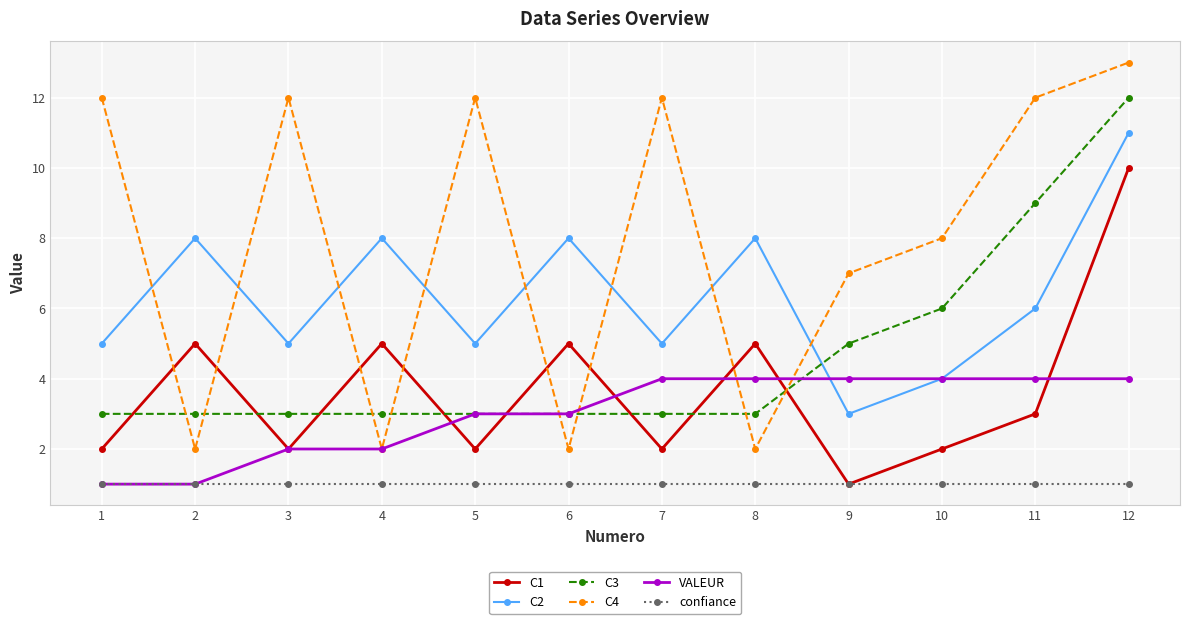

How many lines are shown in the chart?

6